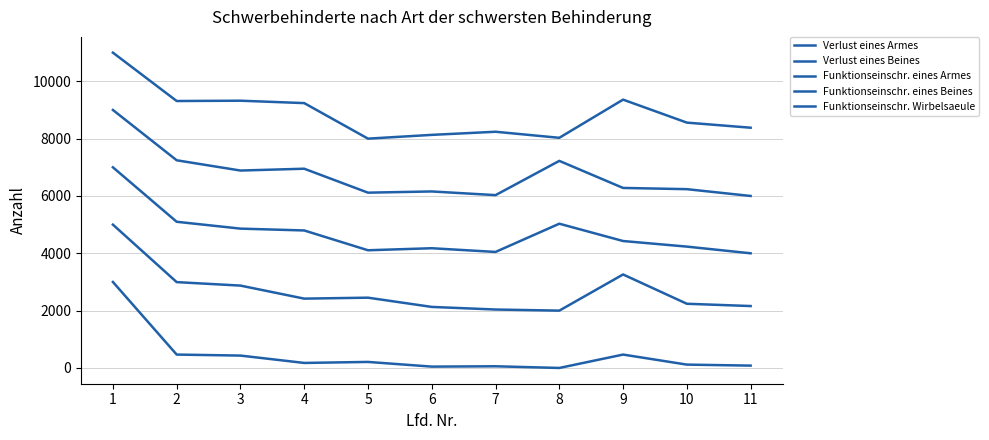

List the labels in order of Funktionseinschr. eines Armes value, smallest first.

11, 7, 5, 6, 10, 9, 4, 3, 8, 2, 1